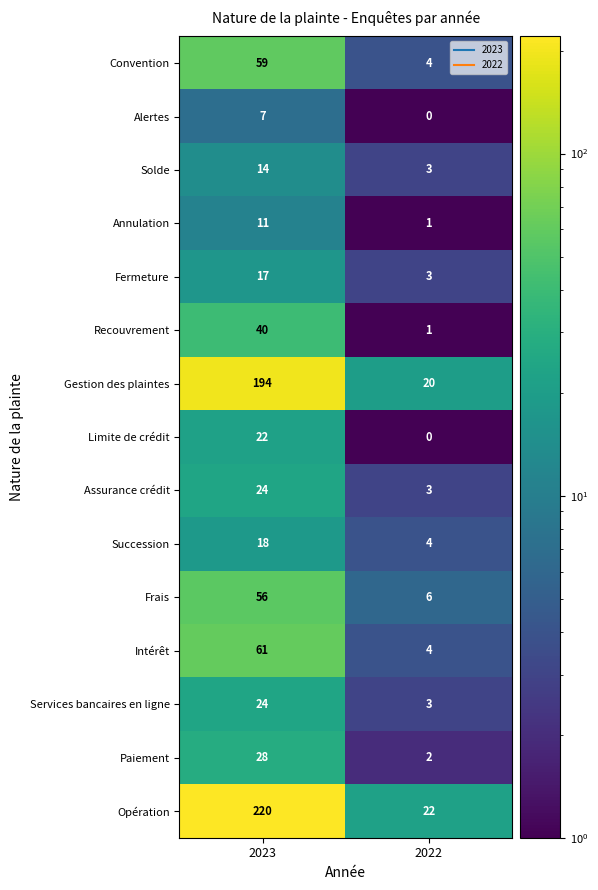

What is the sum of all Frais values?

62